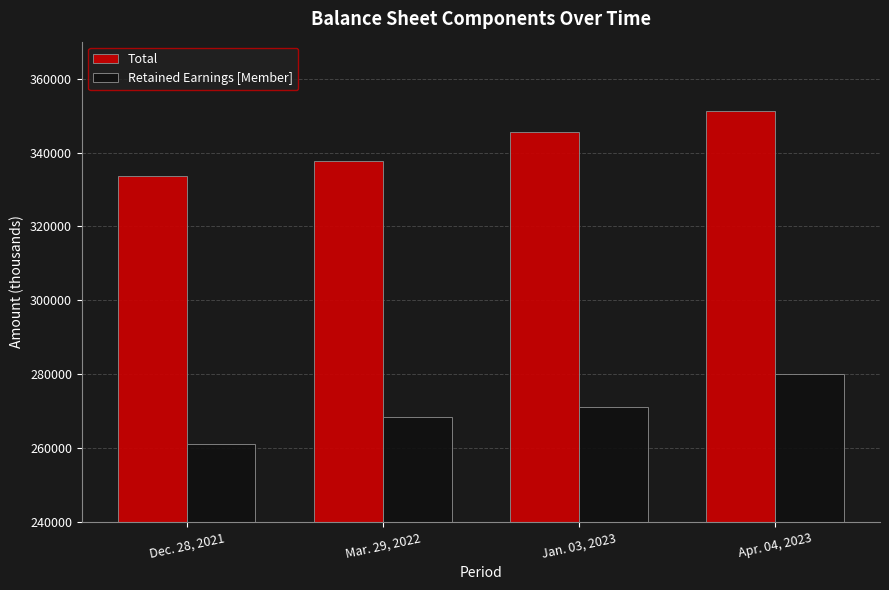

What is the value of the Total bar at the 1st from the left?

333771